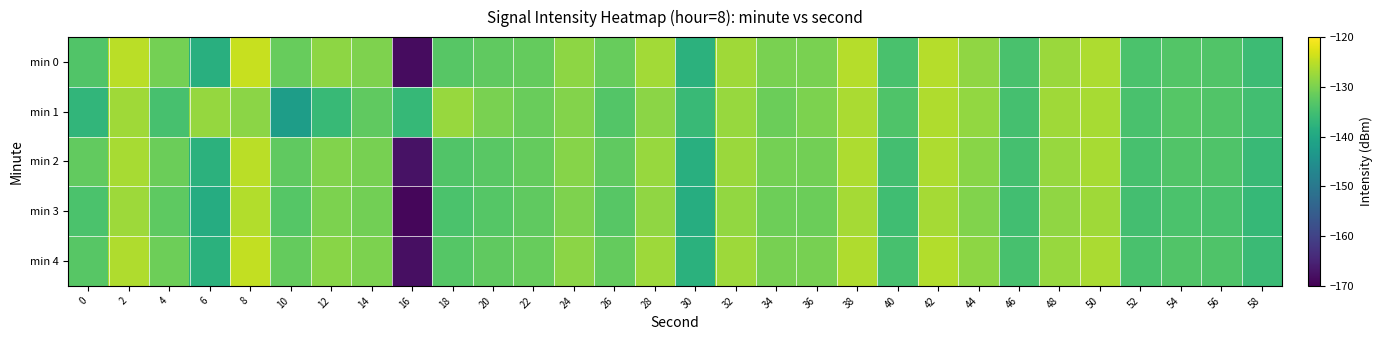

List the series in order of their peak value, lowest first.

min 1, min 3, min 2, min 4, min 0